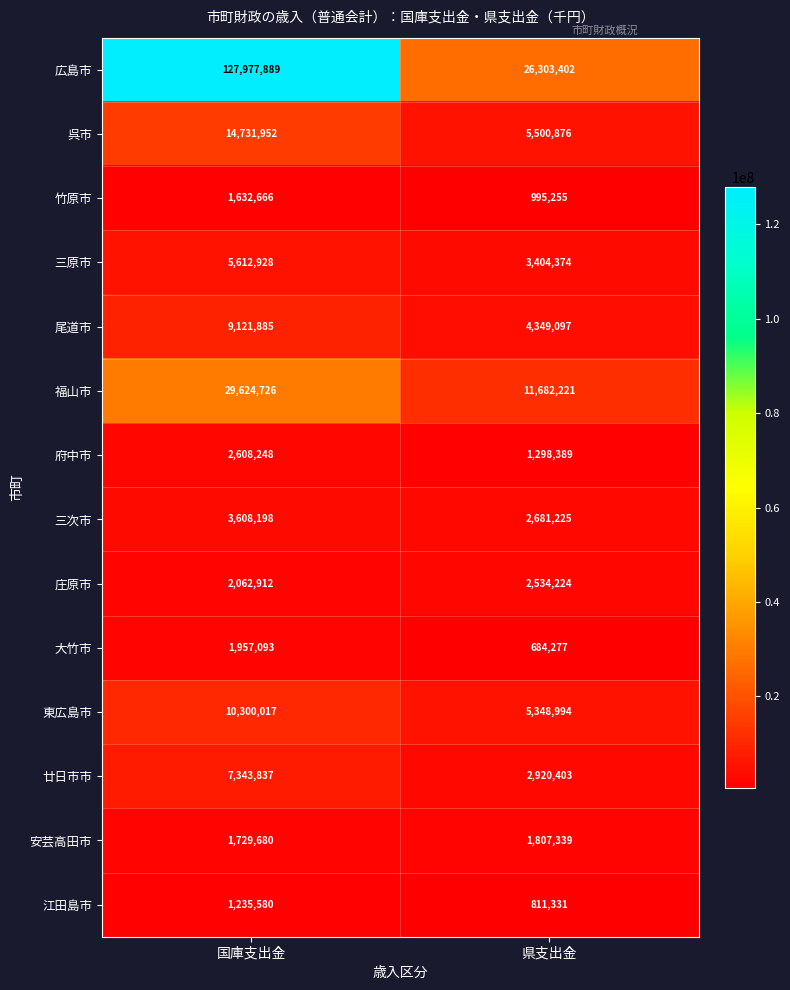

What is the minimum value shown in the chart?

684277